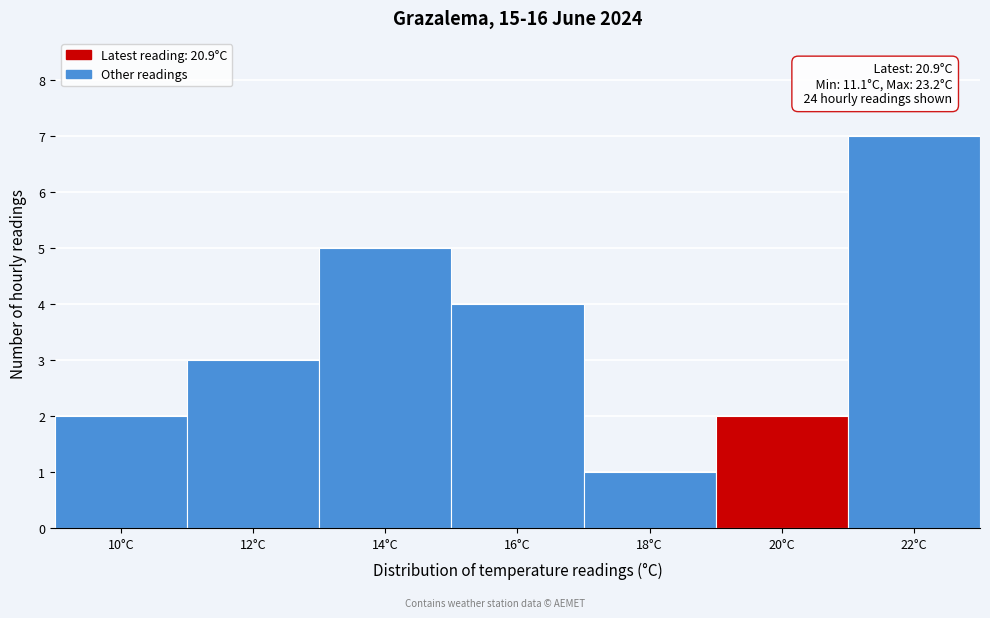

Reading left to right, transcribe all the data shown in this chart.

10°C=2	12°C=3	14°C=5	16°C=4	18°C=1	20°C=2	22°C=7